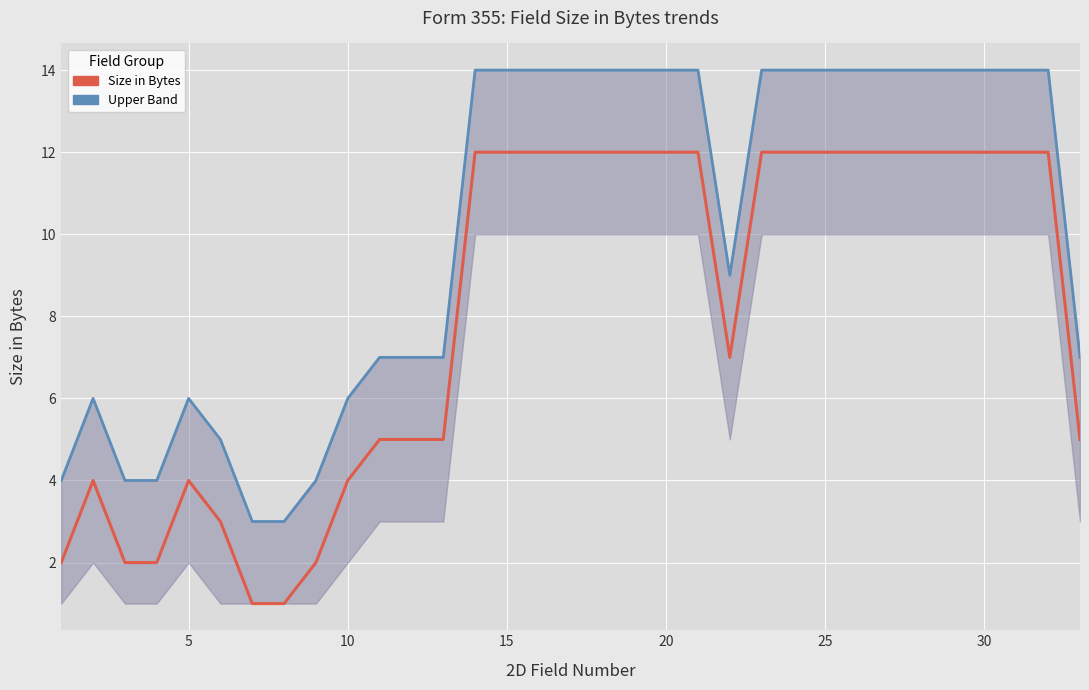

True or false: Size in Bytes and Upper Band intersect in this chart.

False